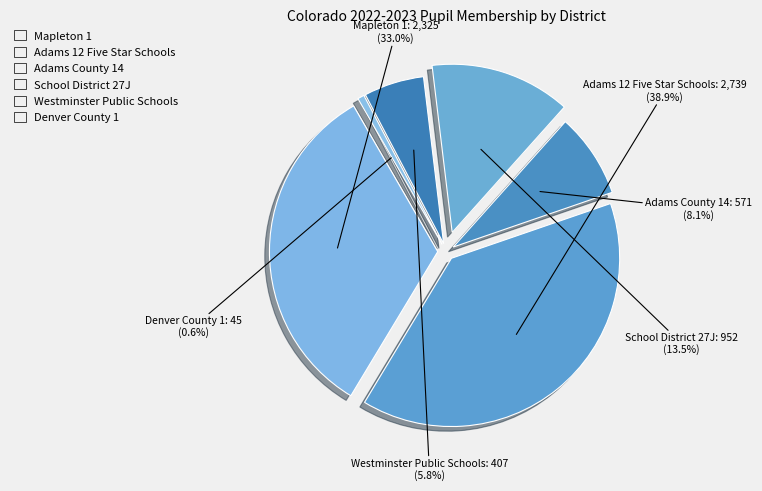

What is the largest slice in the pie chart?

Adams 12 Five Star Schools